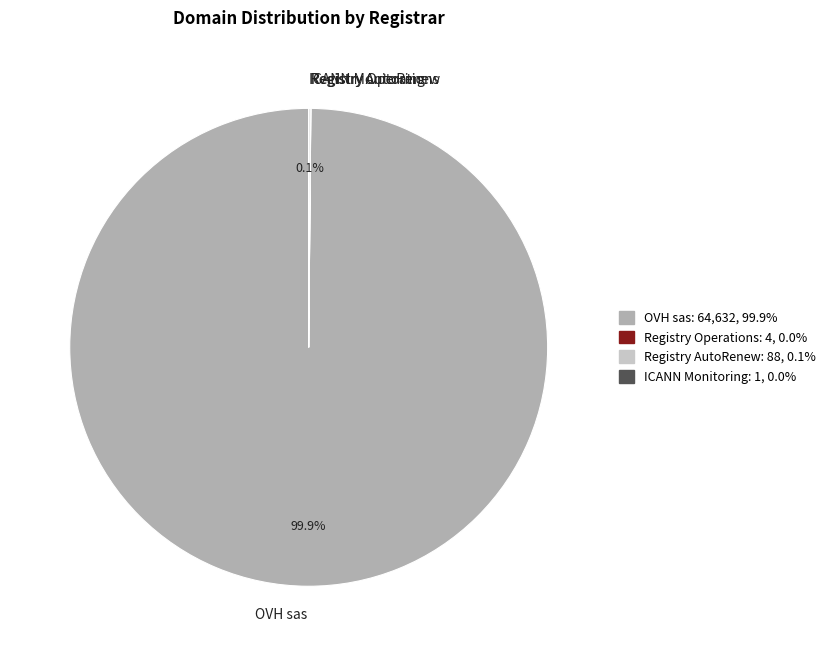

Is there a majority slice in this chart?

Yes